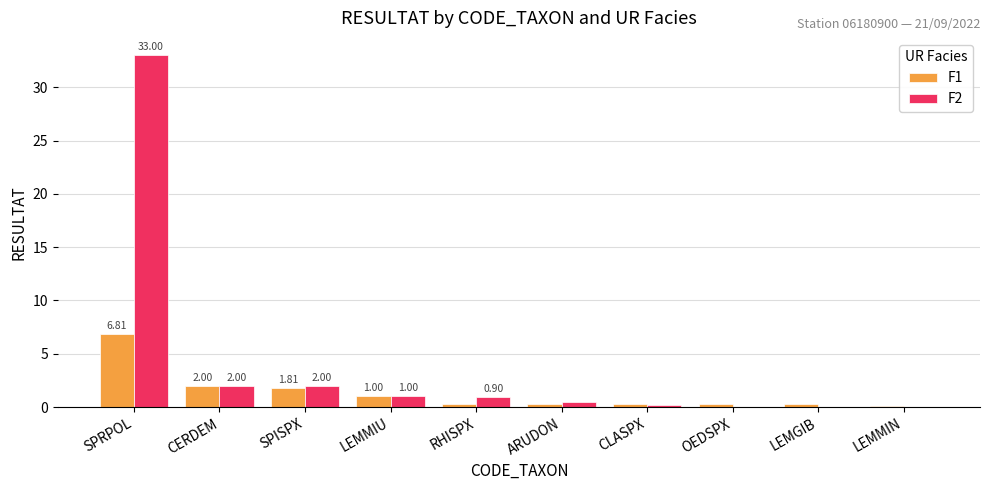

Which category has the highest value in the F2 series?

SPRPOL